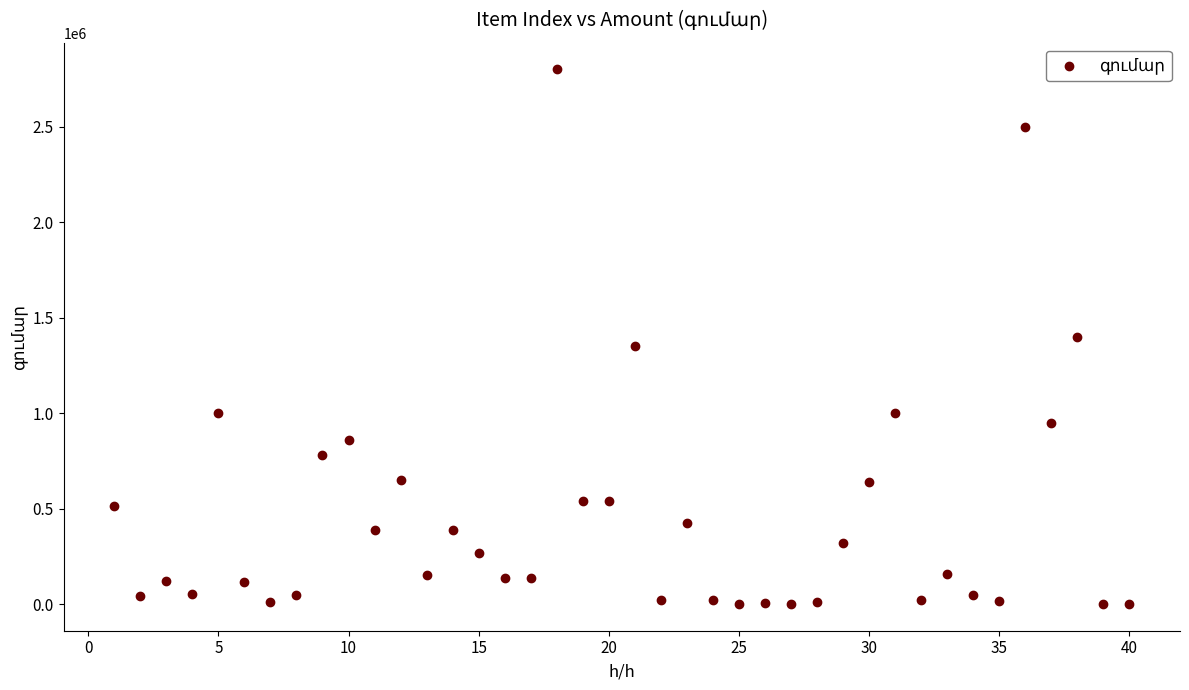

What is the range of Y values (max minus min)?

2797600